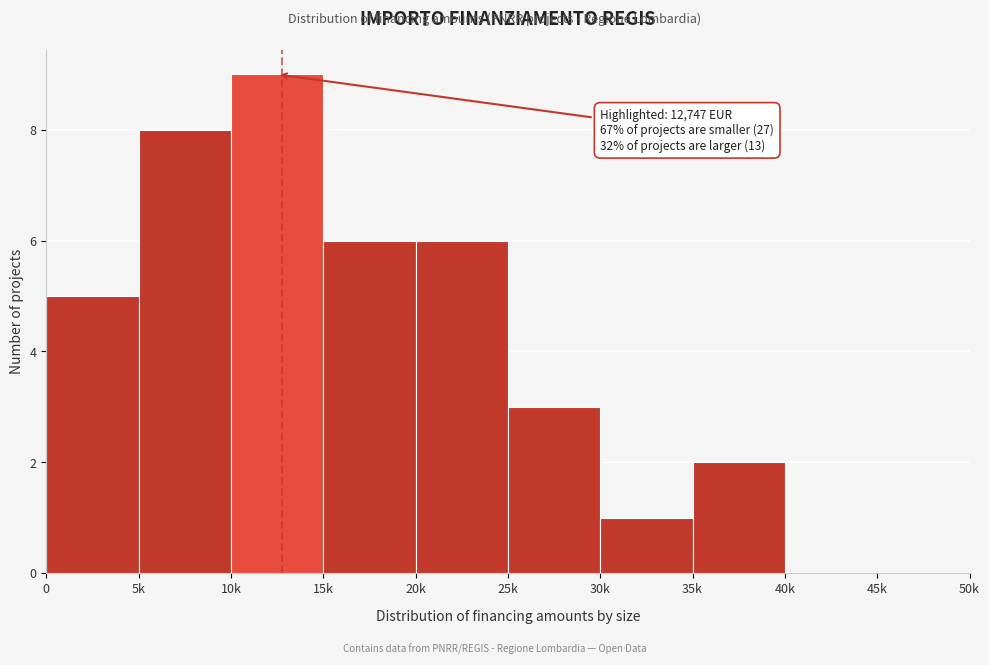

Reading left to right, extract all data points from this chart.

0=5	5k=8	10k=9	15k=6	20k=6	25k=3	30k=1	35k=2	40k=0	45k=0